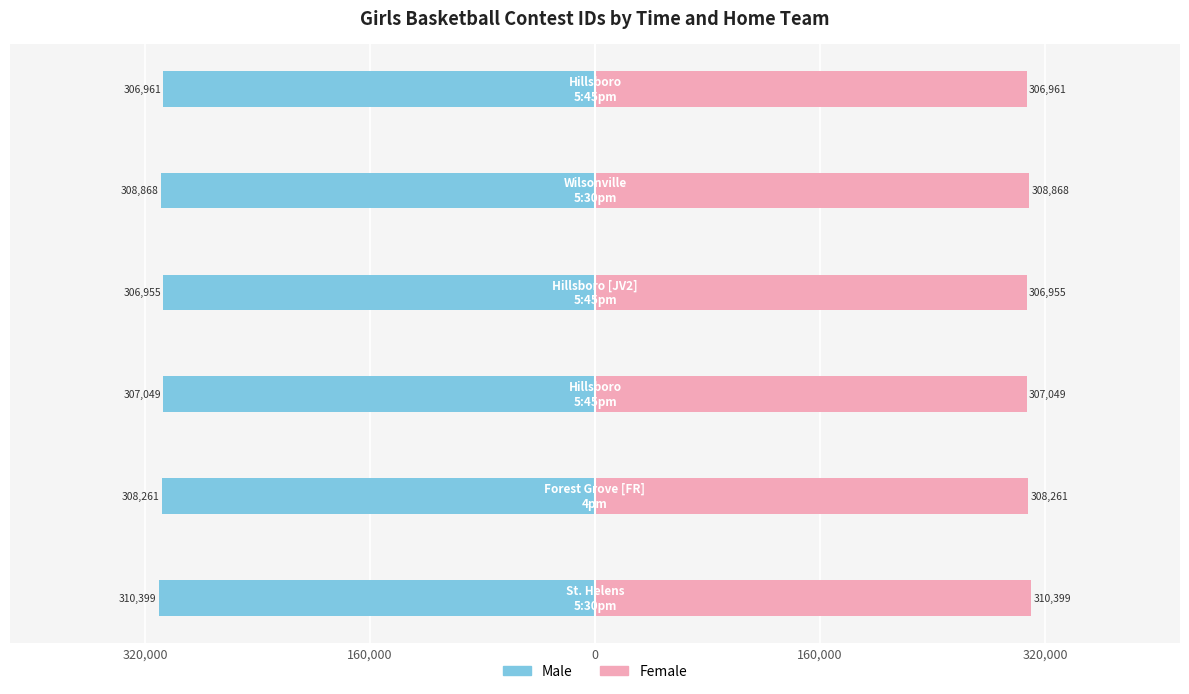

What is the sum of the Male values at 160,000 and 320,000?

-615823